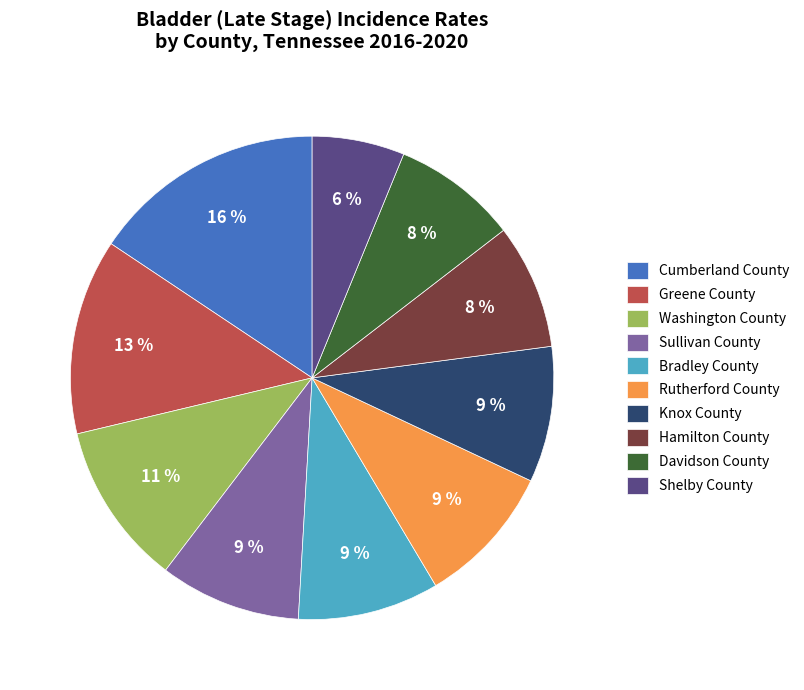

Approximately how many times larger is the value at Cumberland County compared to Greene County?

1.2